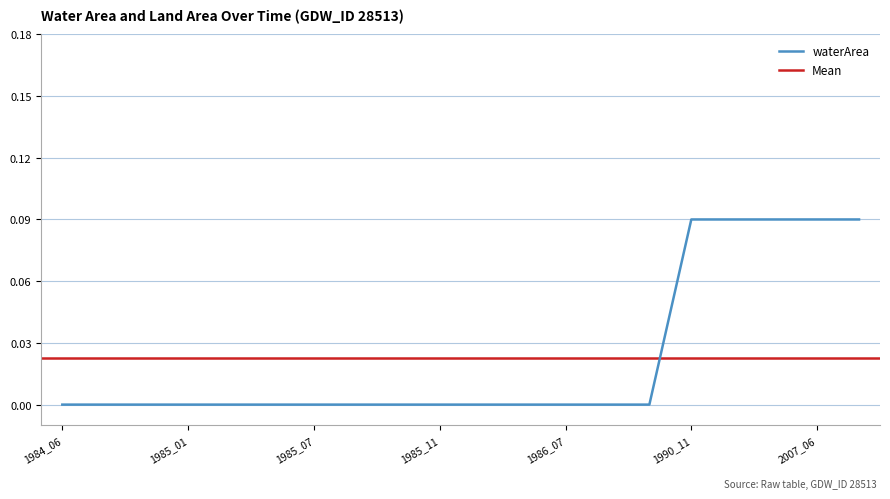

What is the change in value from 1985_05 to 2007_06?

+0.1